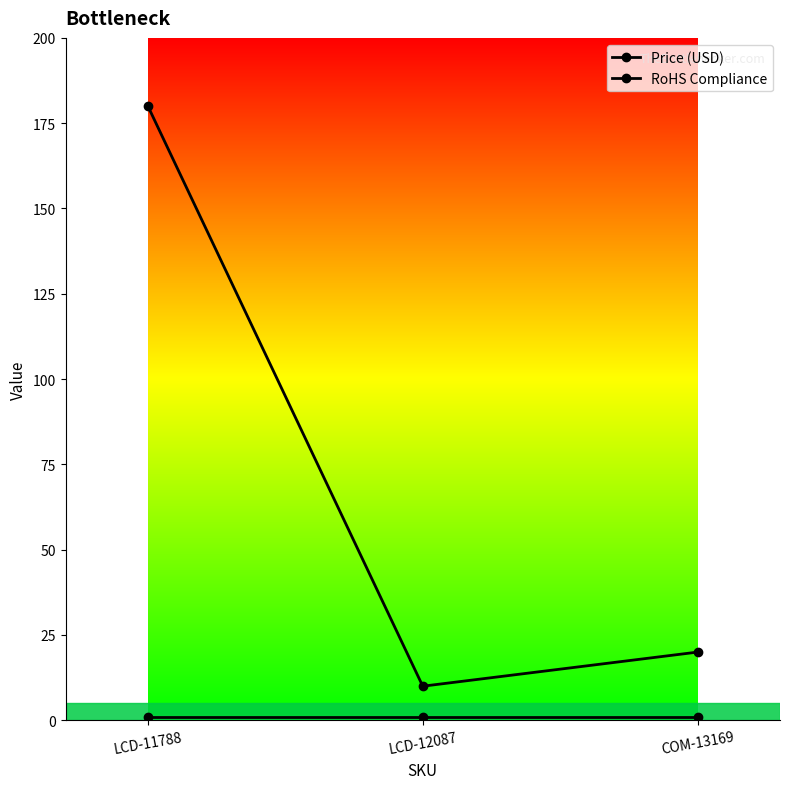

At which category is the sum across all series the highest?

LCD-11788